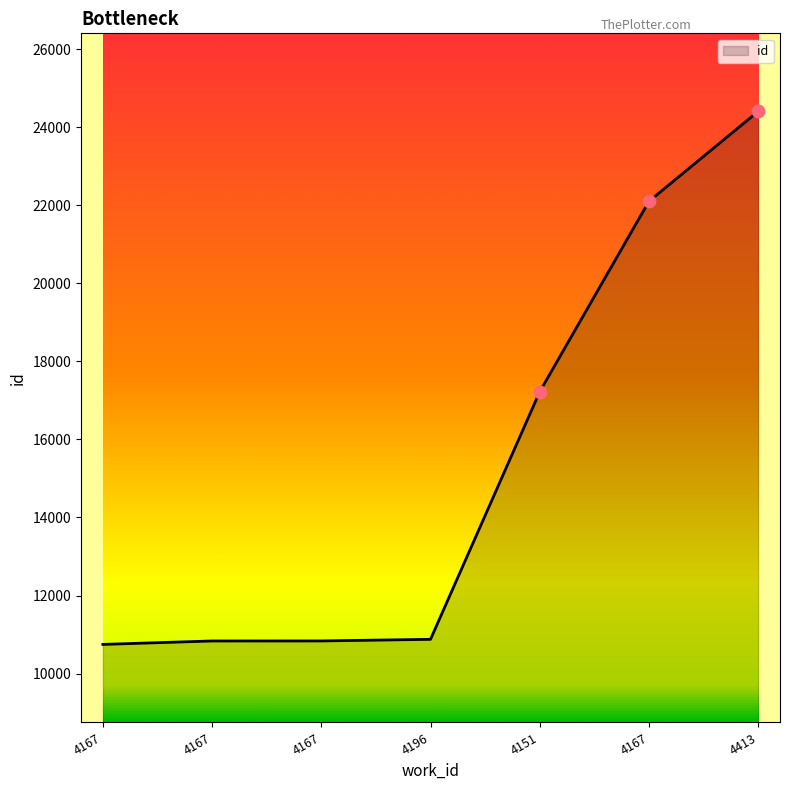

What is the ratio of the value at 4167 to the value at 4413?

0.4